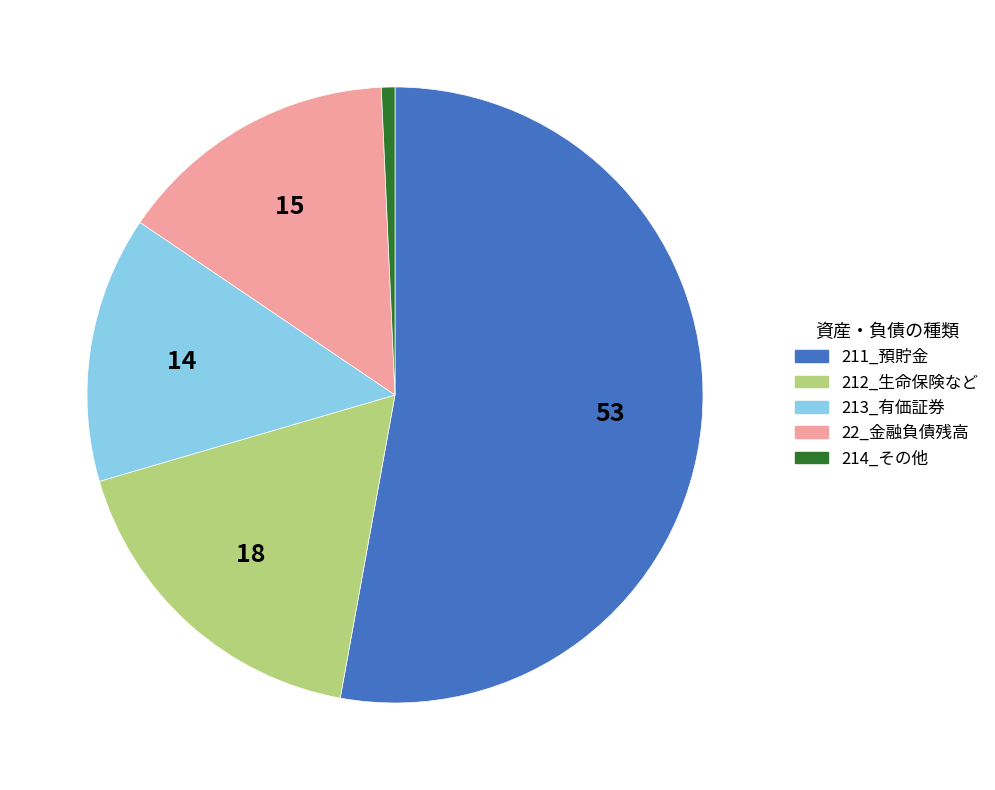

Combined, do 213_有価証券 and 211_預貯金 account for over 50%?

Yes